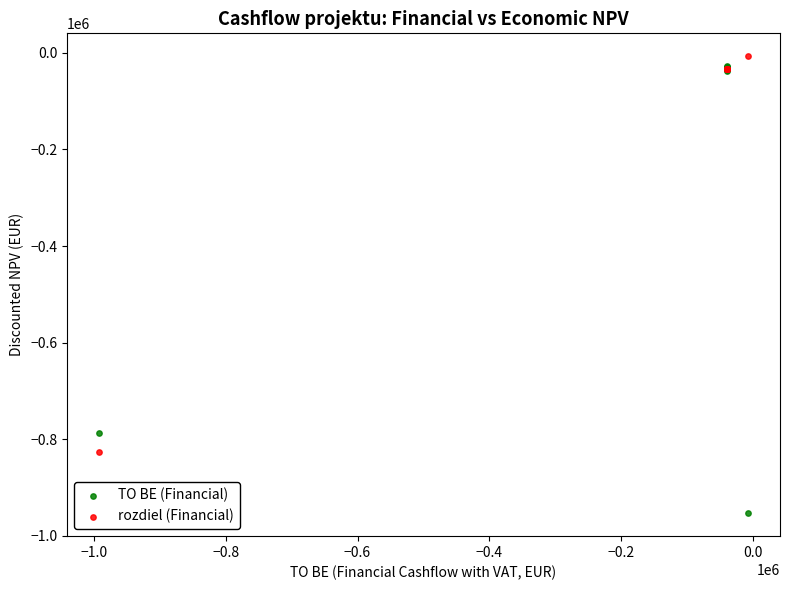

In the TO BE (Financial) series, what Y value is closest to -490727?

-786890.5